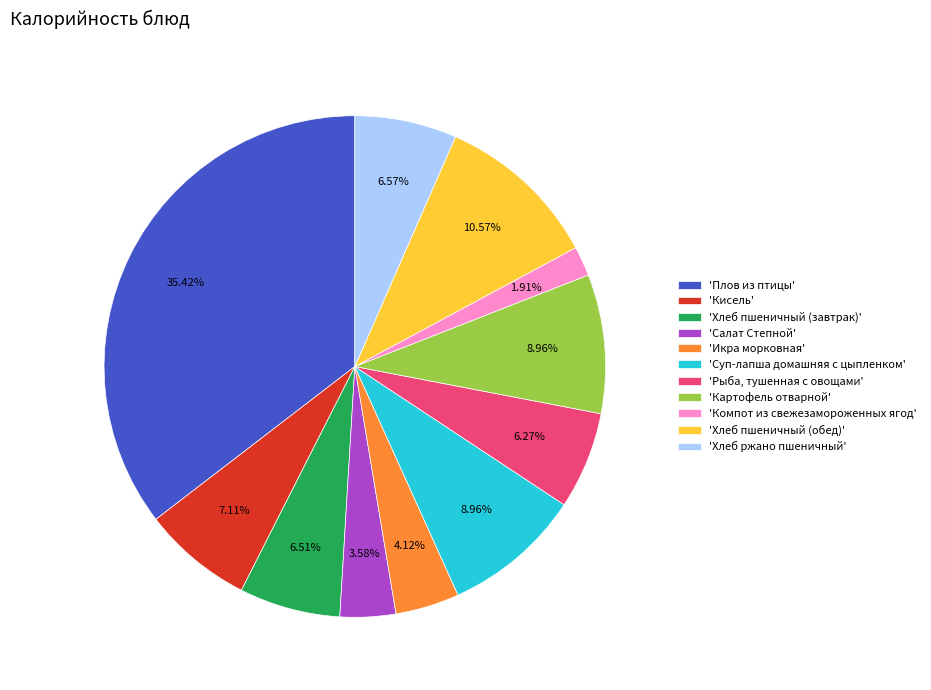

What is the ratio of the value at 'Картофель отварной' to the value at 'Плов из птицы'?

0.3